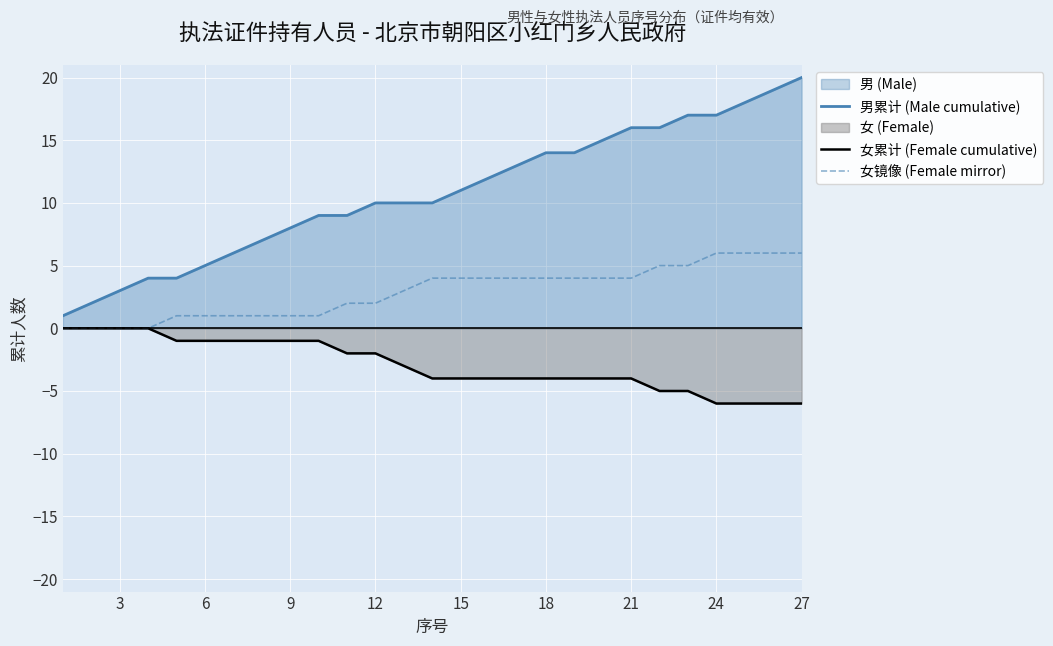

Which series has the largest total across all categories?

男累计 (Male cumulative)